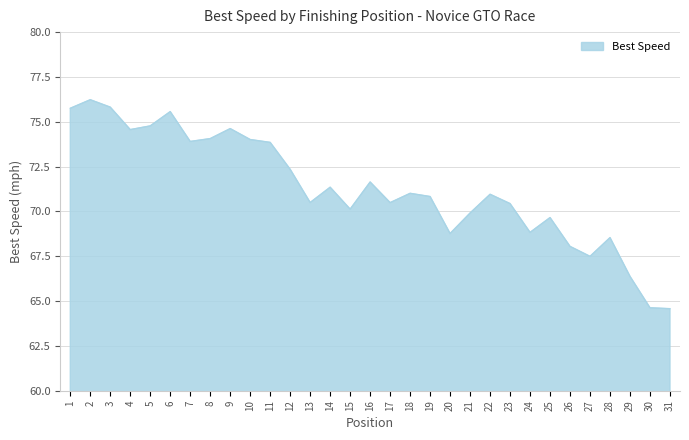

What is the minimum value shown in the chart?

64.6